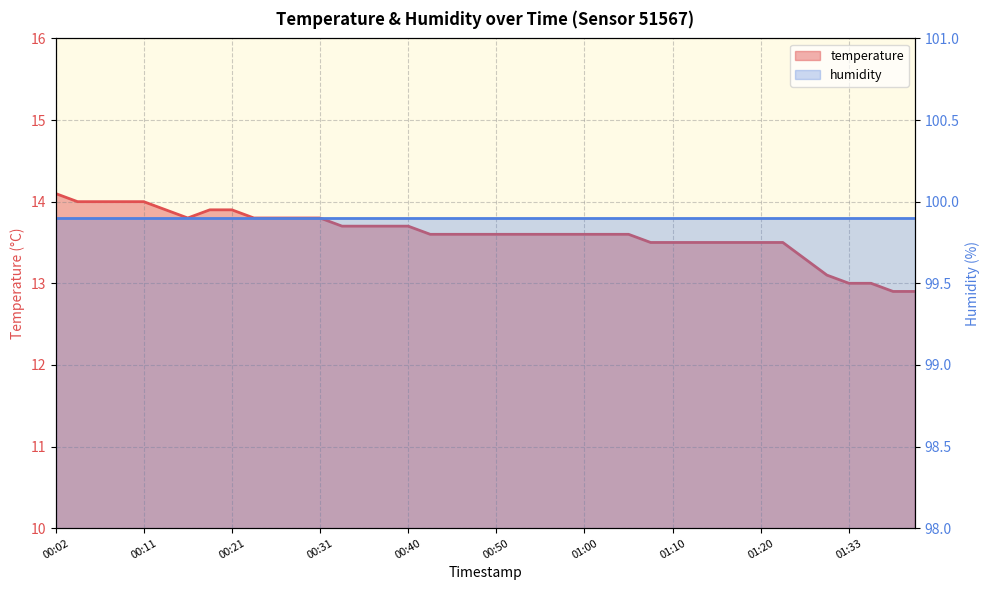

What is the approximate value at 01:40?

12.9